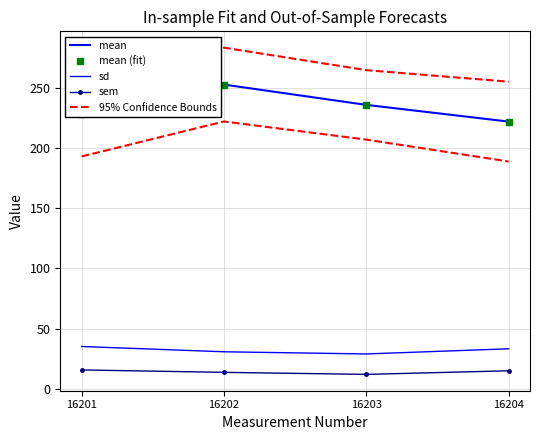

Reading left to right, what are all the values shown in this chart?

mean: 228.3	253.0	236.1	222.2
mean (fit): 228.3	253.0	236.1	222.2
sd: 35.1	30.7	28.9	33.2
sem: 15.6	13.6	11.9	14.9
95% Confidence Bounds: 263.4	283.7	265.0	255.4